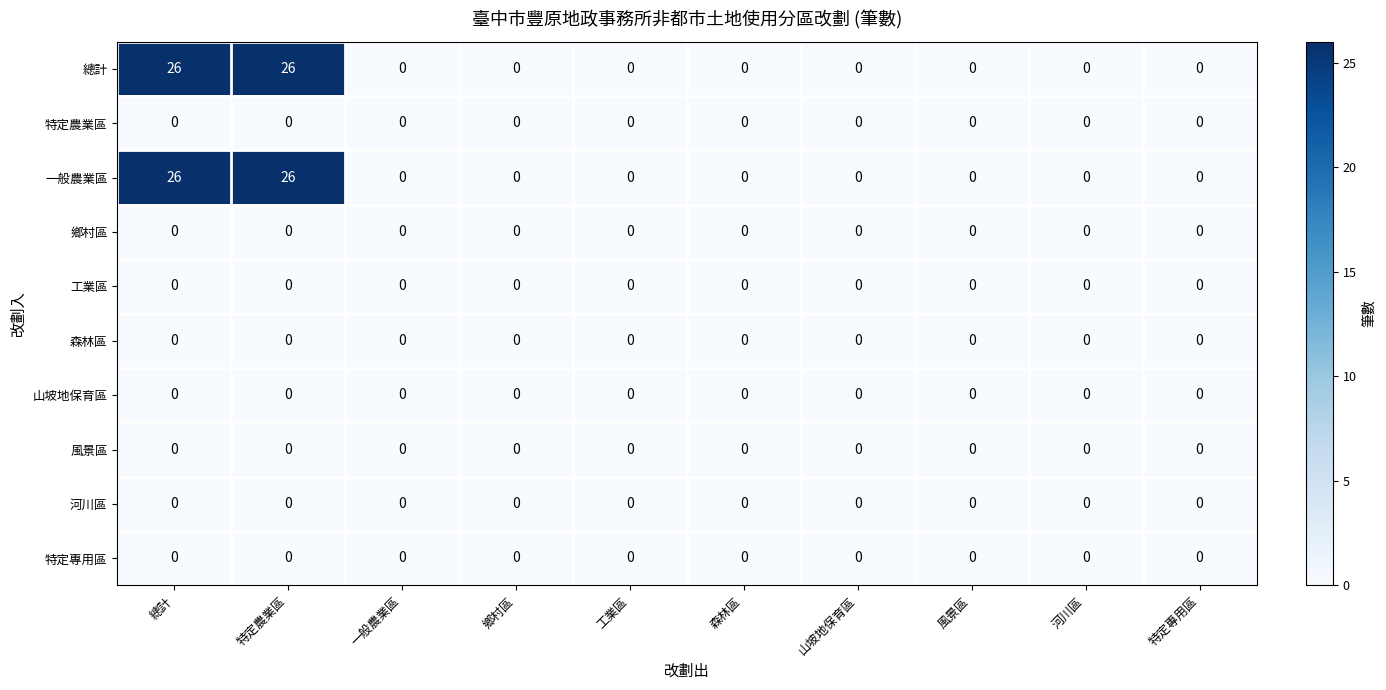

What is the maximum value shown in the chart?

26